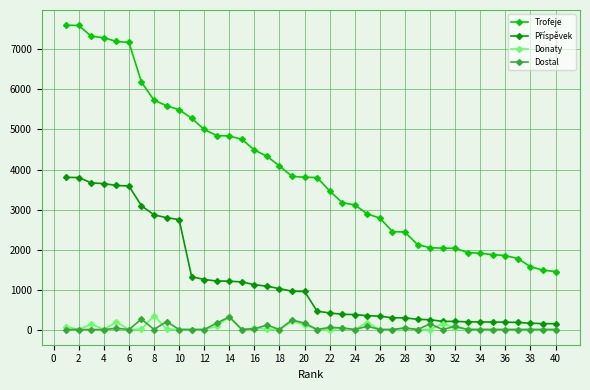

At how many categories does at least one series exceed 6785?

6